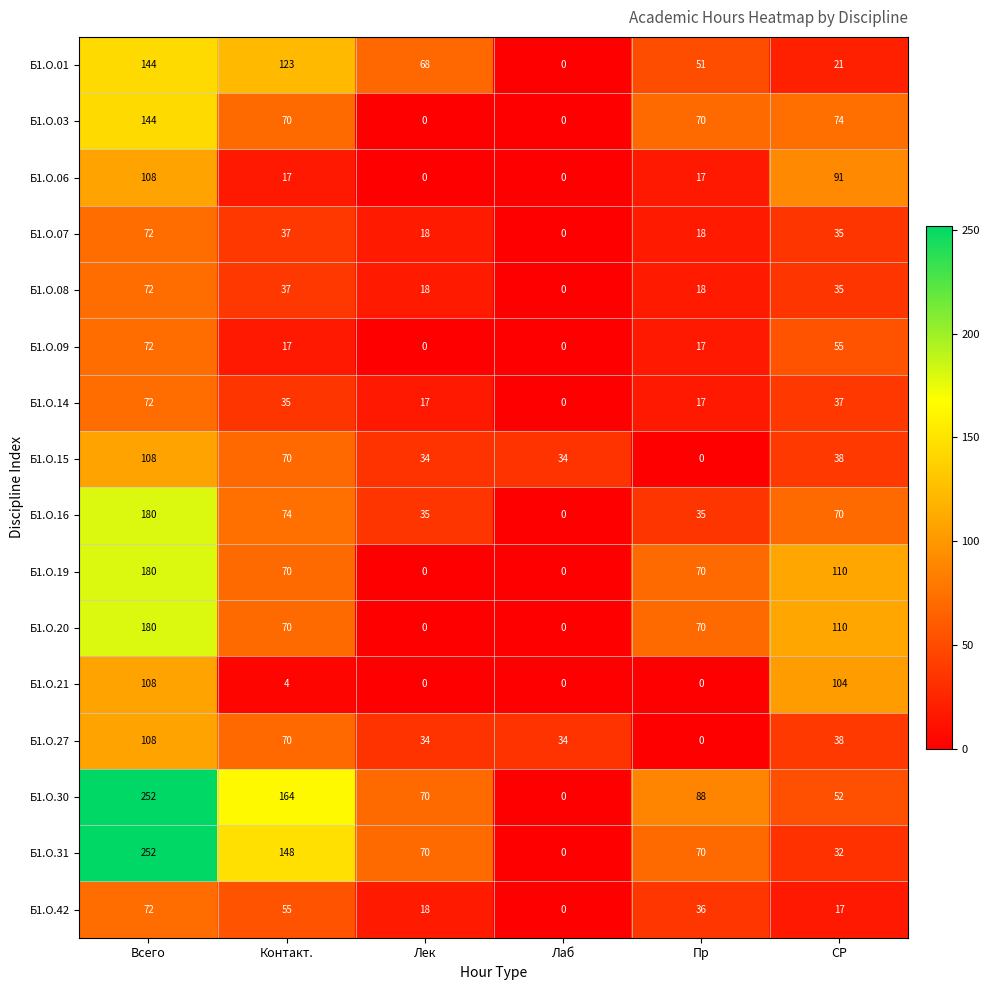

What is the difference between the maximum and minimum values in the Б1.О.09 series?

72